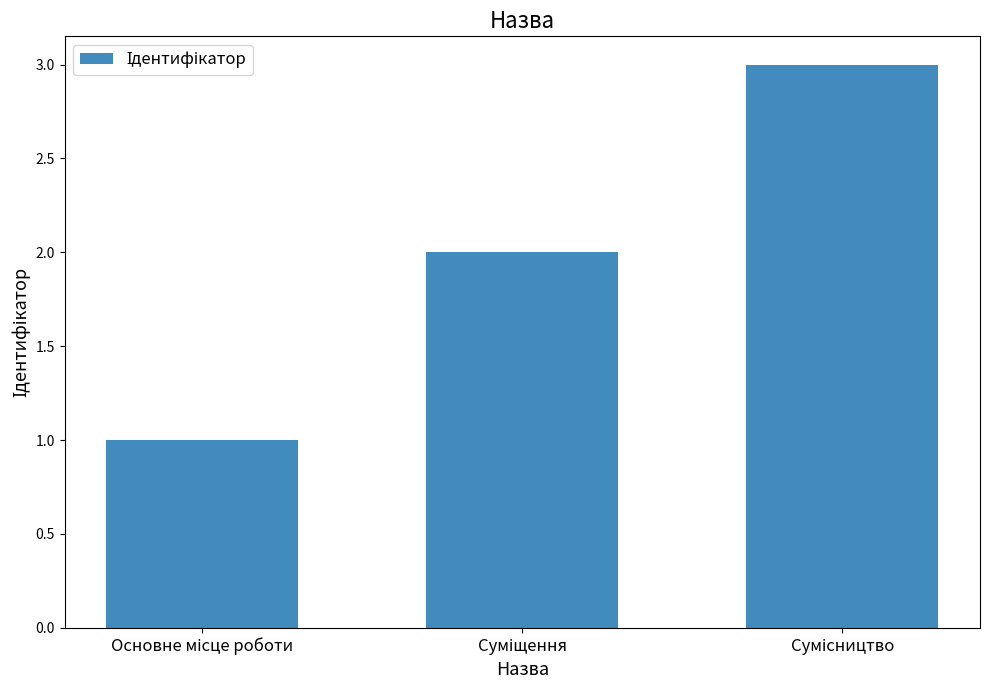

What is the sum of all values?

6